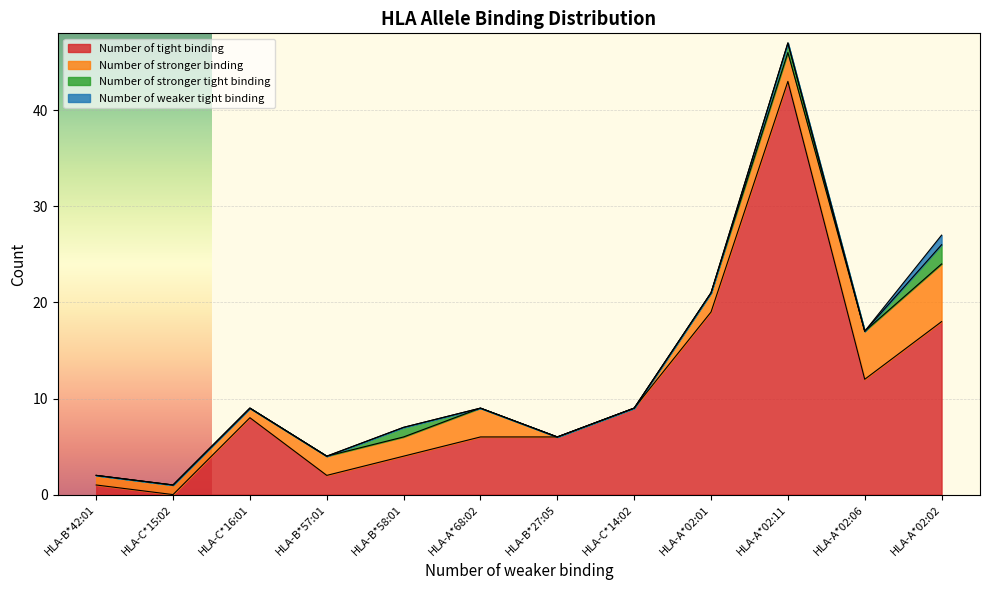

How many distinct data groups are displayed?

4